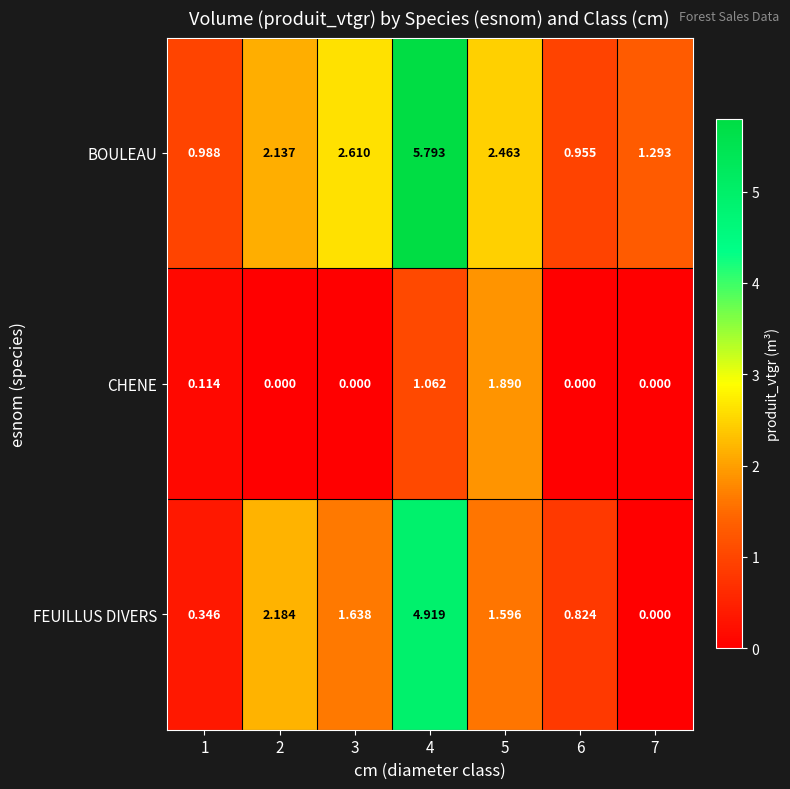

List the series in order of their peak value, lowest first.

CHENE, FEUILLUS DIVERS, BOULEAU